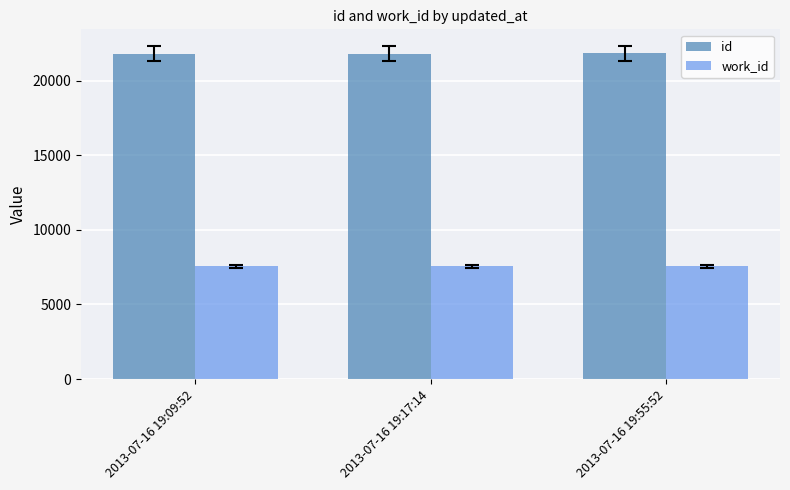

What is the difference between the maximum and minimum values in the id series?

32